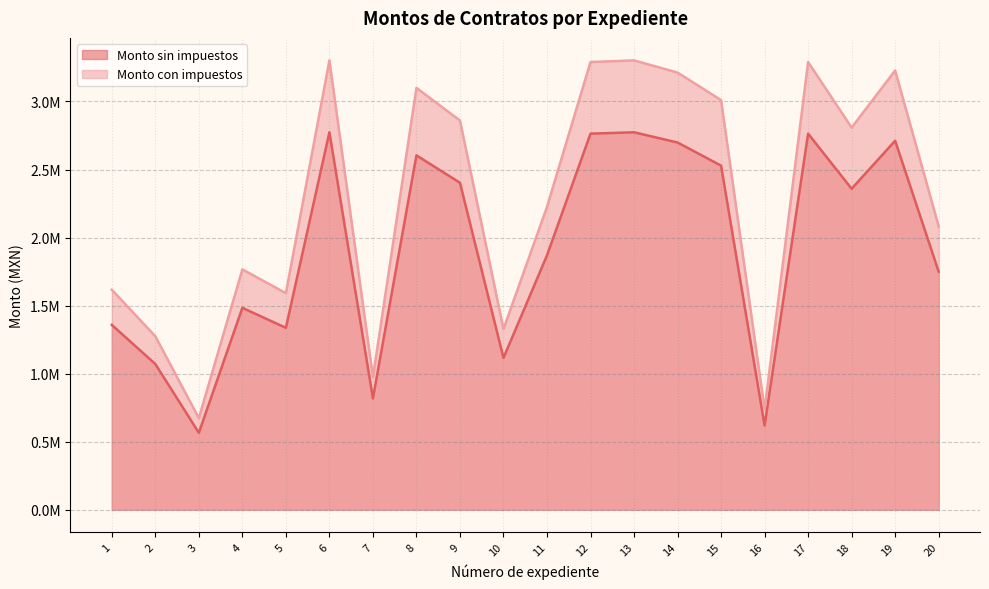

What is the approximate value of Monto sin impuestos at 11?

1869250.8